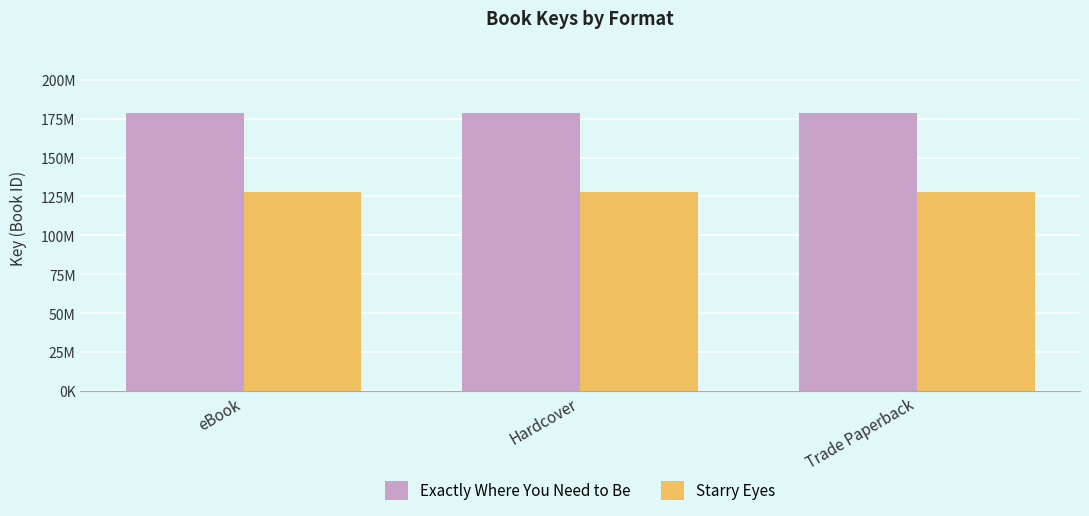

List the labels in order of Exactly Where You Need to Be value, largest first.

eBook, Hardcover, Trade Paperback